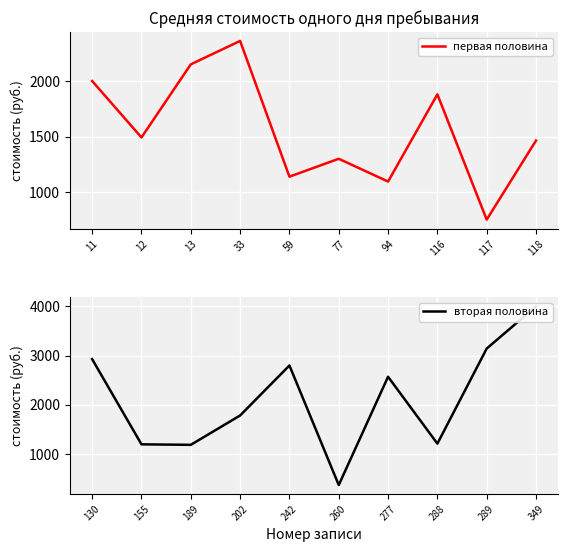

The первая половина series shows 2111 at 77. True or false?

False